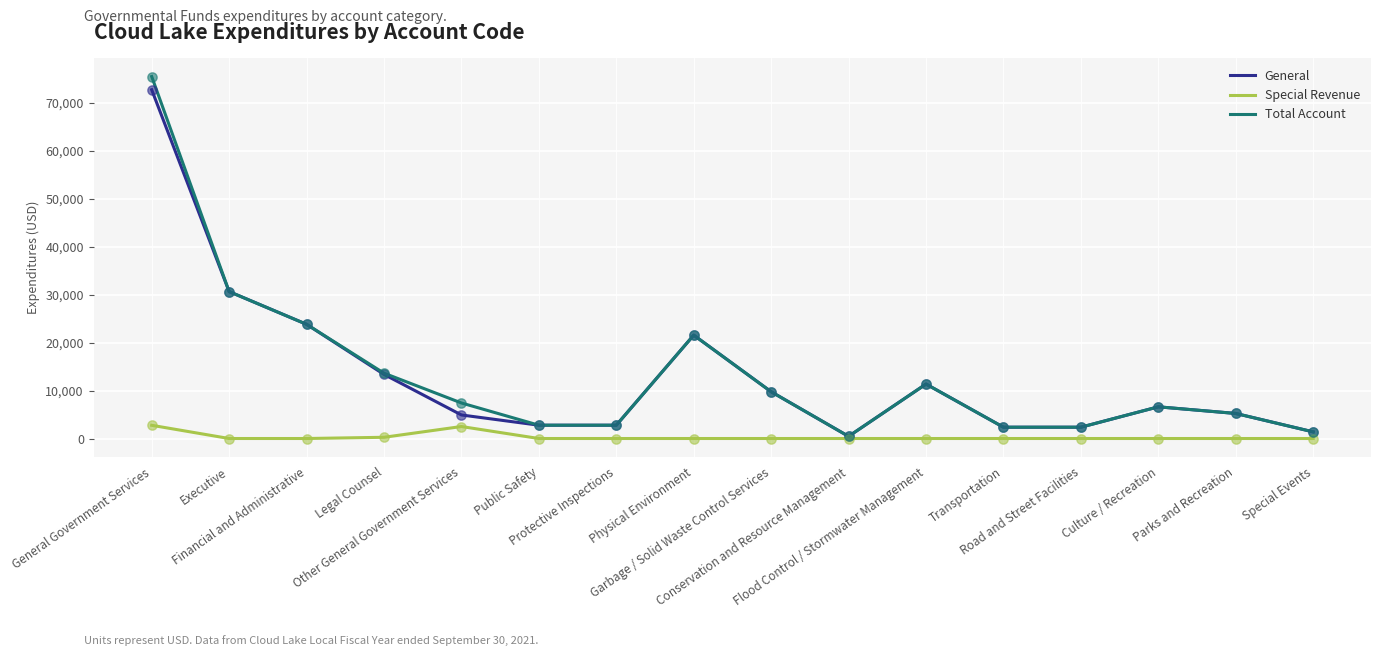

What is the total value across all series at Flood Control / Stormwater Management?

22704